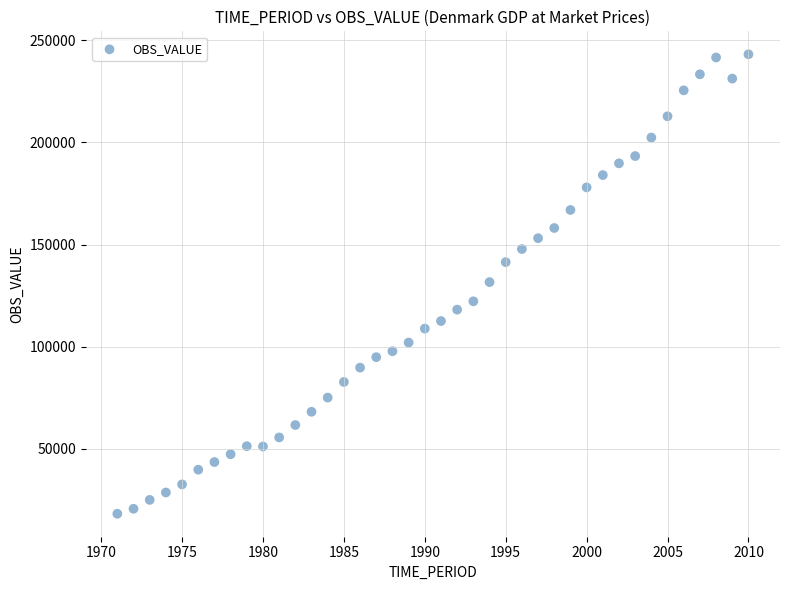

What is the range of Y values (max minus min)?

224883.0